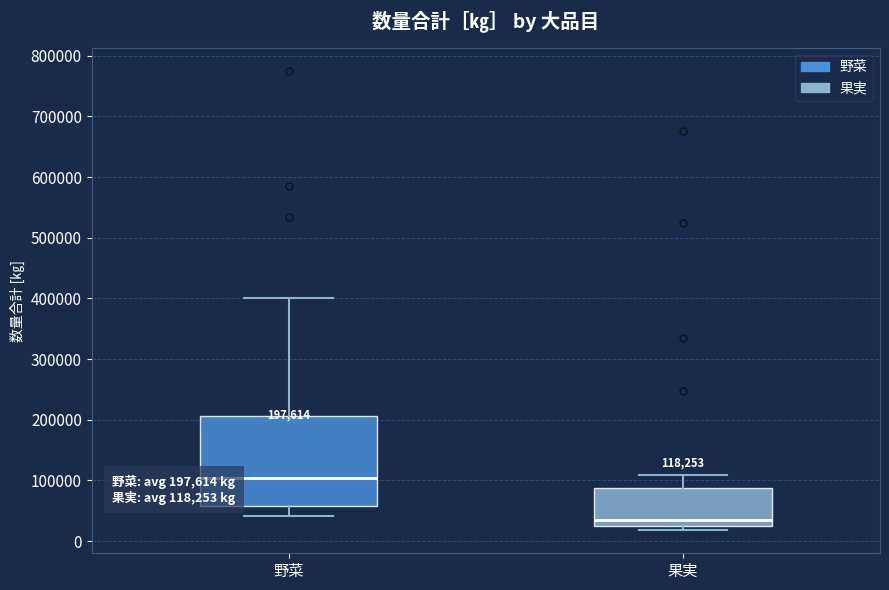

Which box's median line is the highest?

野菜